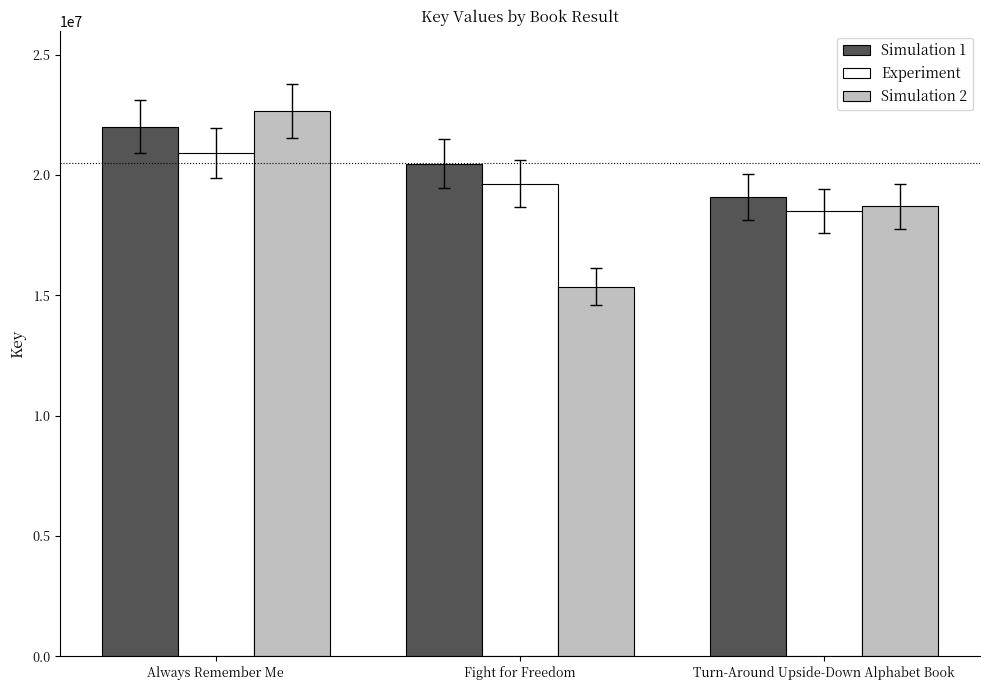

What is the lowest value of the Experiment series?

18515819.8